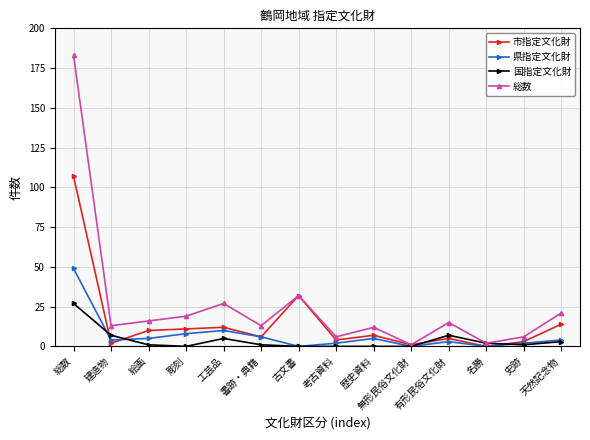

What is the difference between the highest and lowest values at 有形民俗文化財?

12